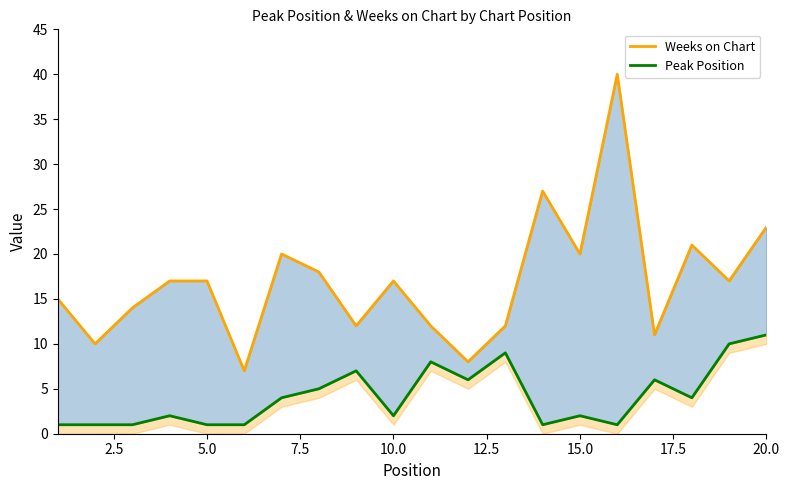

How many lines are shown in the chart?

2